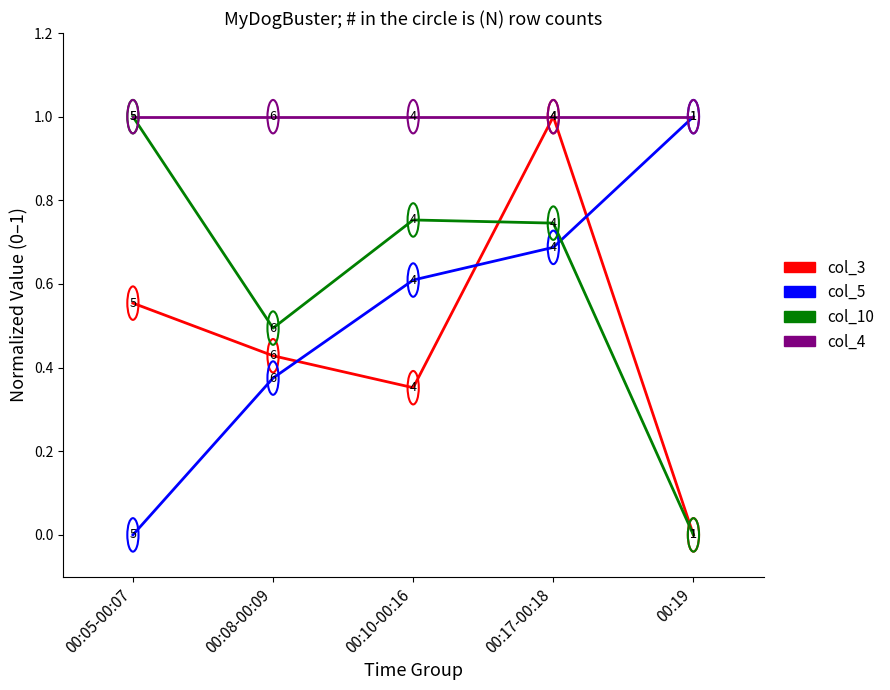

At how many categories does at least one series exceed 0?

5